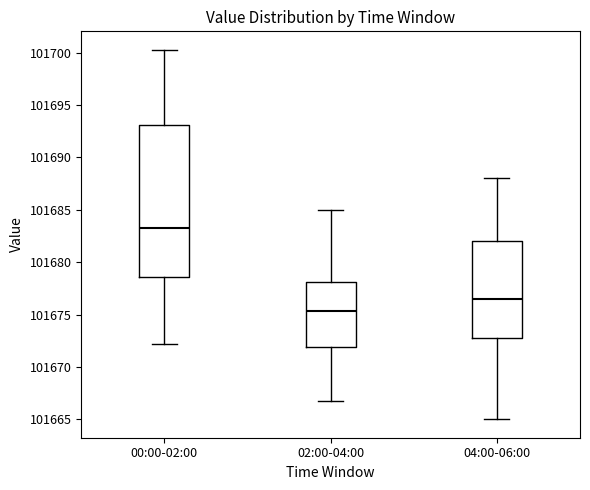

Which box is the tallest, from its lower edge to its upper edge?

00:00-02:00